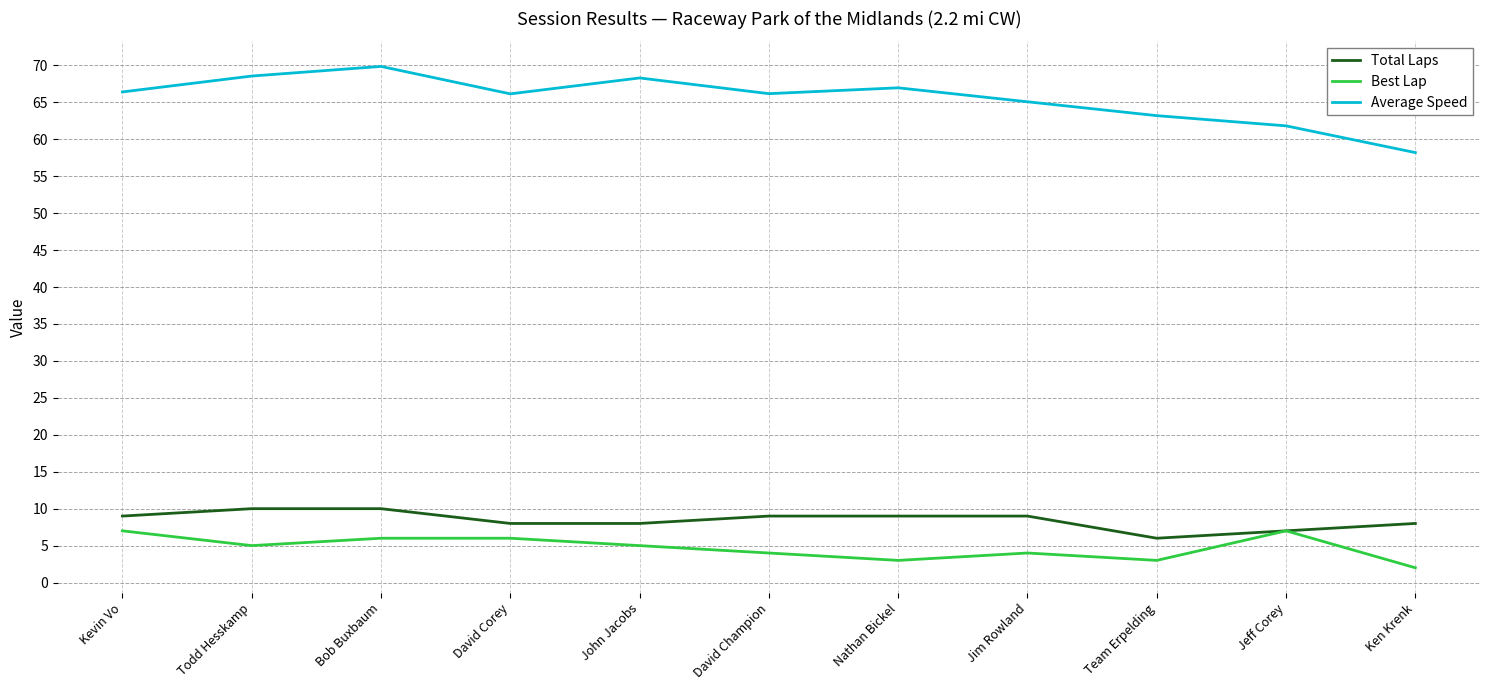

At how many categories does at least one series exceed 16?

11